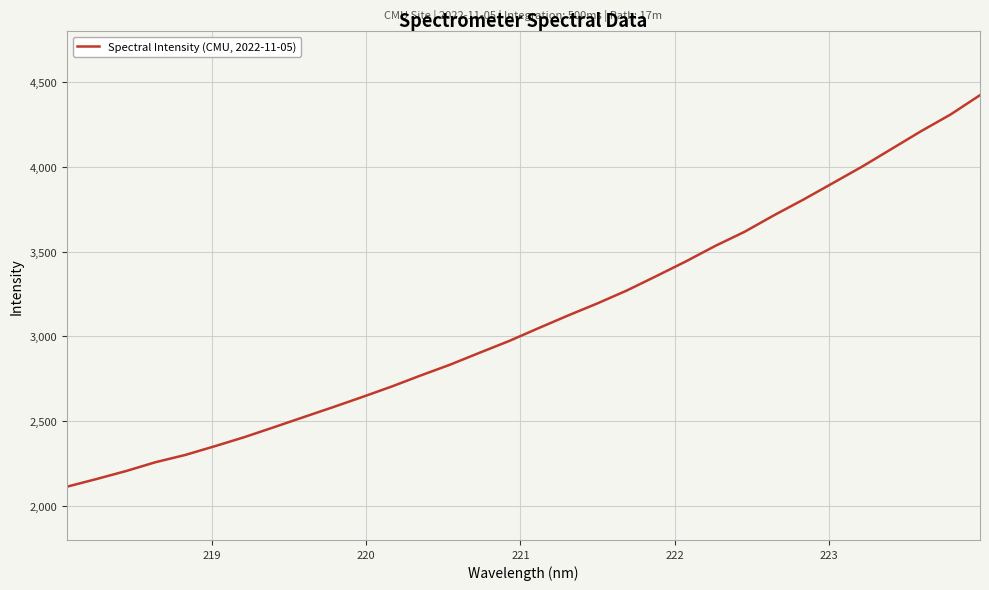

What is the smallest value displayed?

2114.3